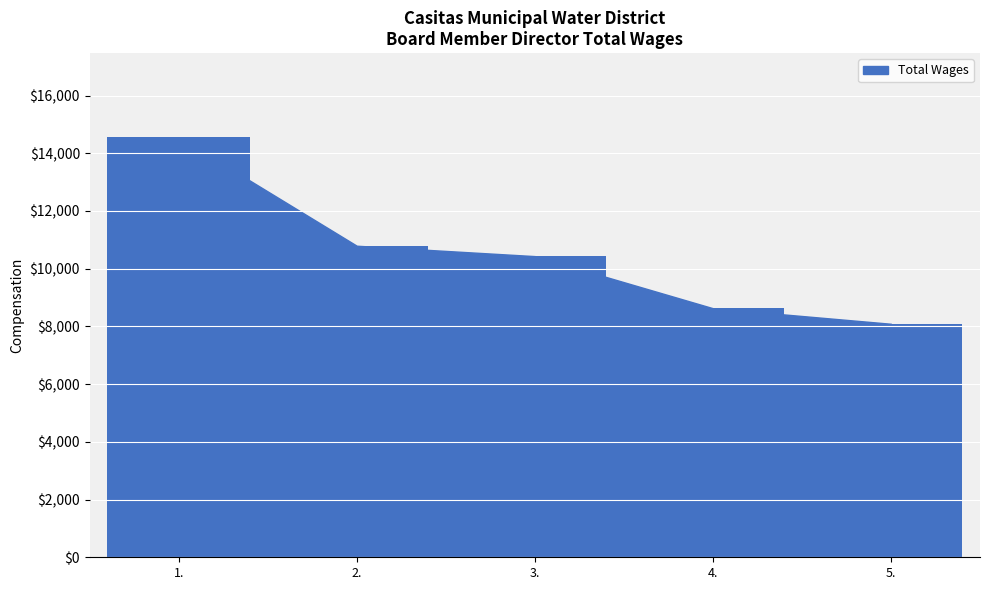

What position from the right is 4.?

2